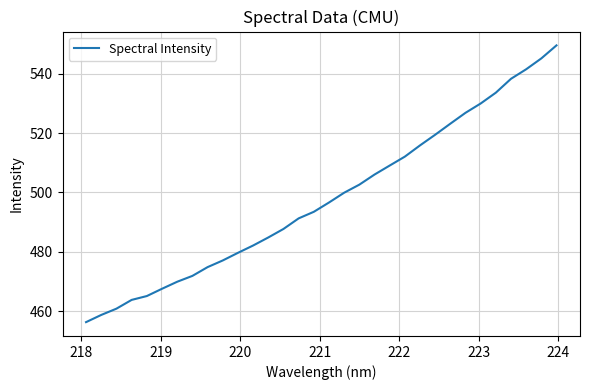

True or false: the data has more than 1 interior local peaks.

False